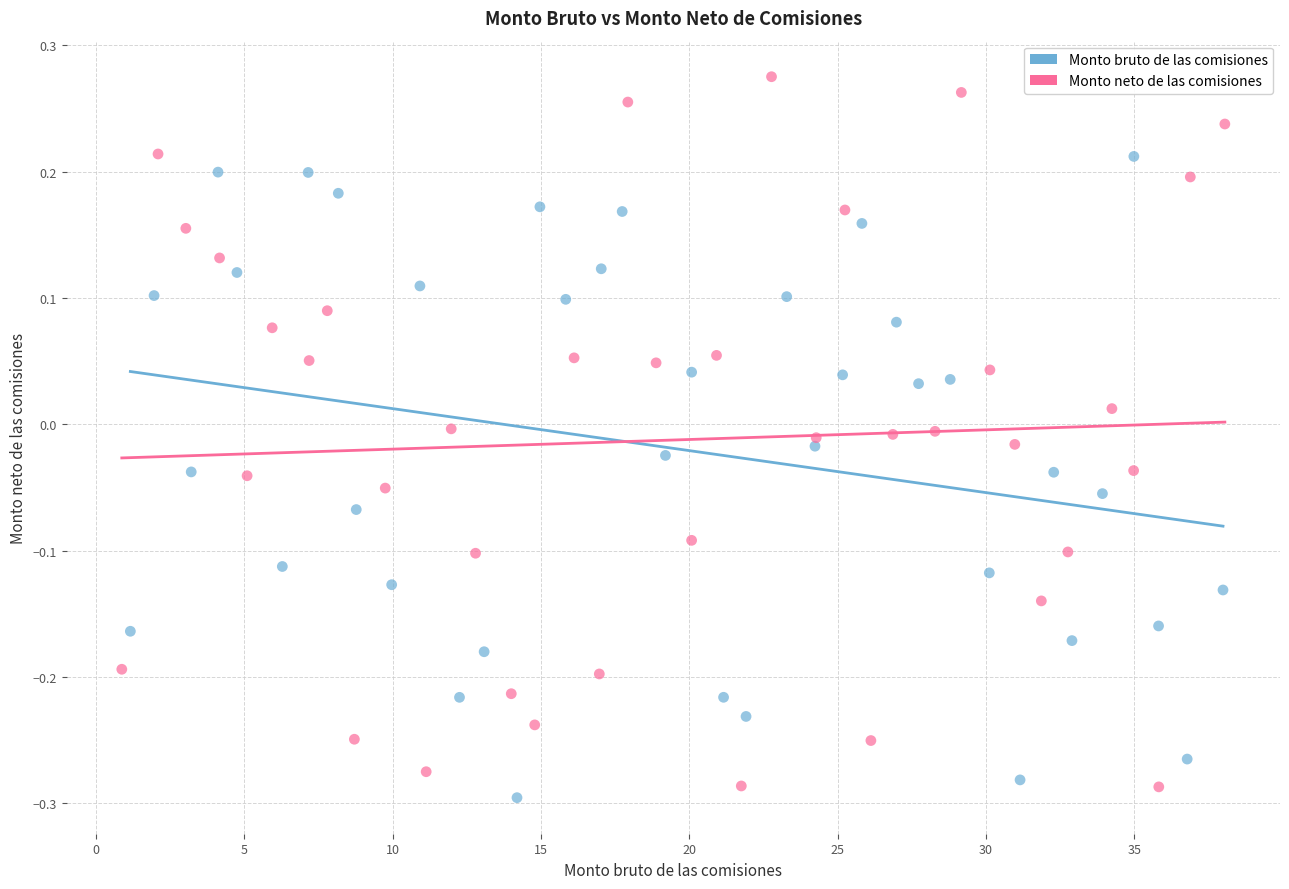

Which series reaches the minimum Y coordinate?

Monto bruto de las comisiones